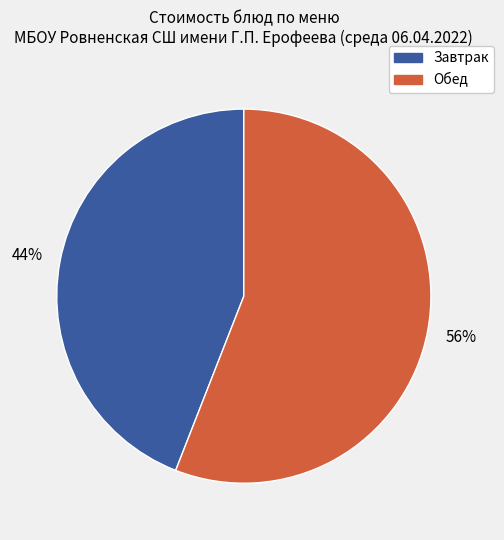

To the nearest percent, what is the average slice percentage?

50%